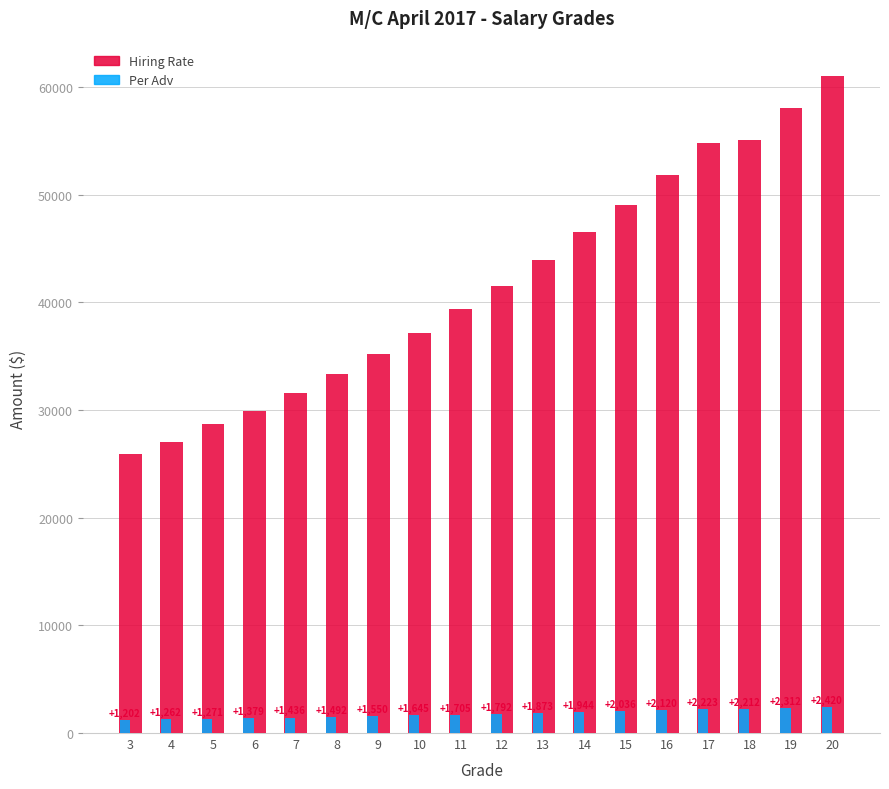

The Hiring Rate series shows 34444 at 3. True or false?

False